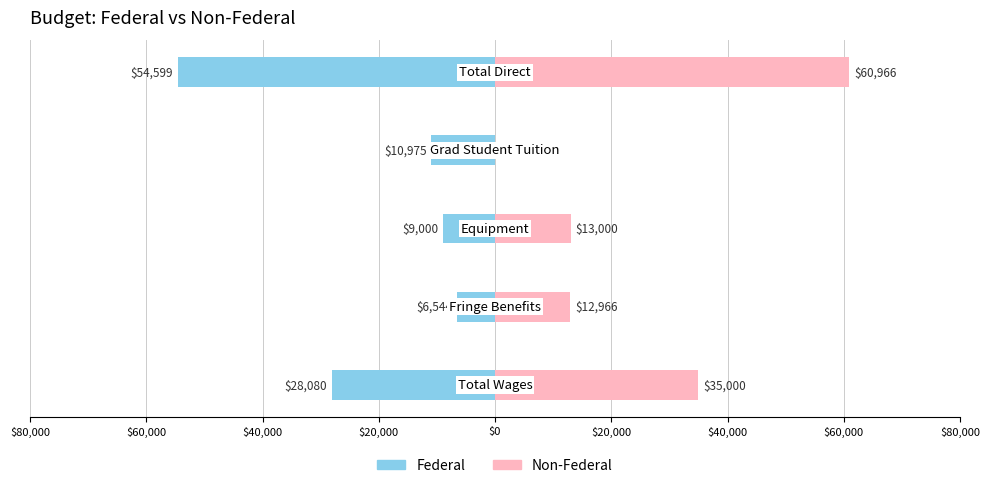

Reading left to right, what are all the values shown in this chart?

Federal: $80,000=-28080.0	$60,000=-6543.8	$40,000=-9000.0	$20,000=-10975.0	$0=-54598.8
Non-Federal: $80,000=35000.0	$60,000=12966.0	$40,000=13000.0	$20,000=0.0	$0=60966.0